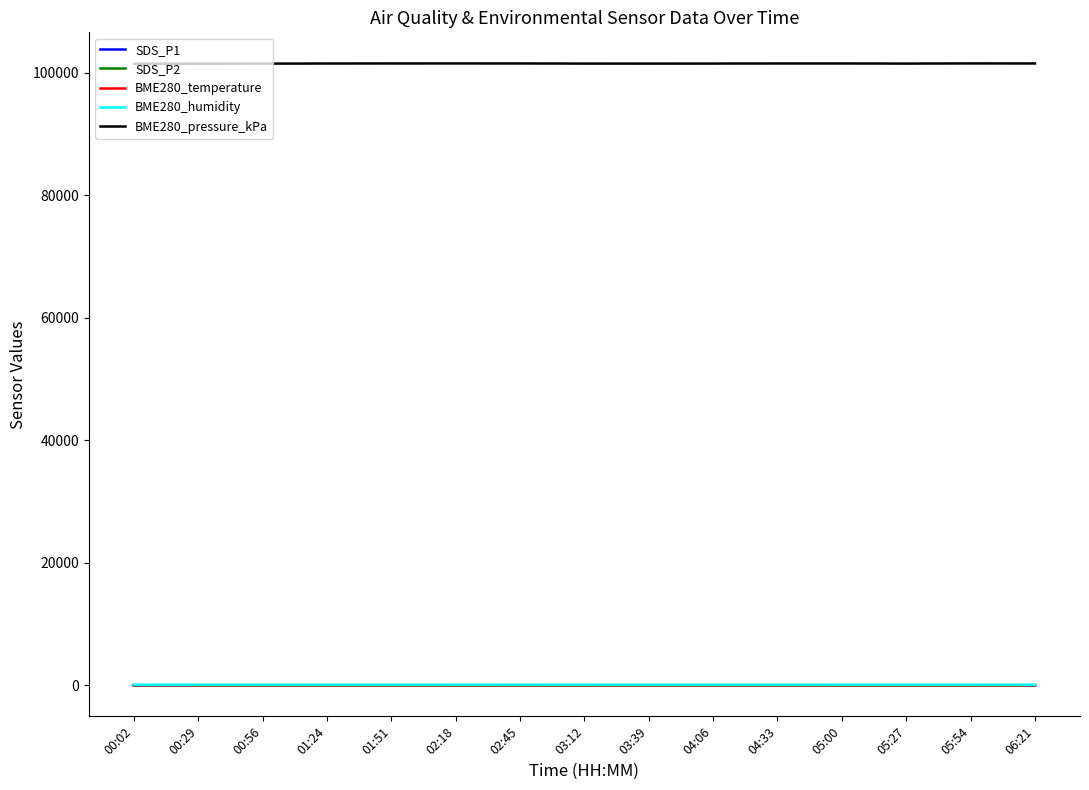

Which series has the widest spread of values?

BME280_pressure_kPa